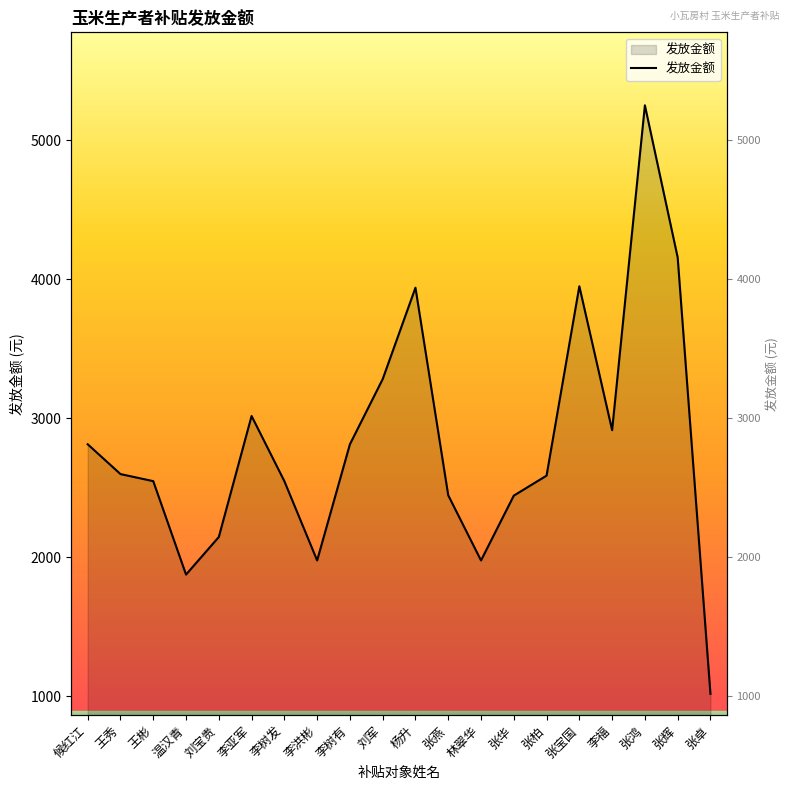

List the labels in order of value, smallest first.

张卓, 温汉青, 李洪彬, 林翠华, 刘宝贵, 张华, 张燕, 王彬, 李树发, 张柏, 王秀, 候红江, 李树有, 李福, 李亚军, 刘军, 杨升, 张宝国, 张辉, 张鸿